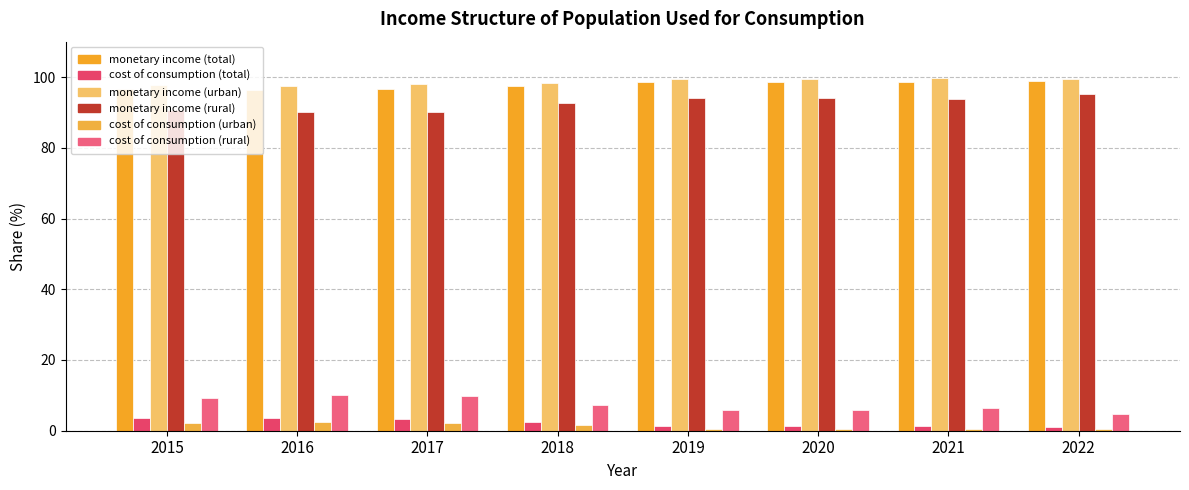

What is the difference between the second highest and second lowest values in the monetary income (rural) series?

4.0